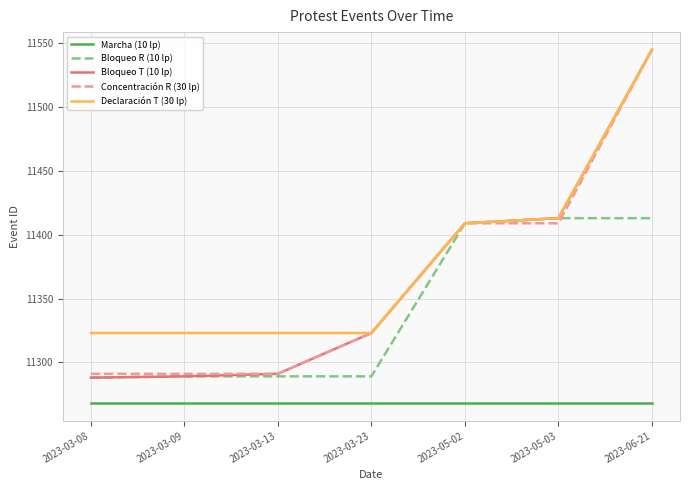

True or false: Declaración T (30 lp) and Marcha (10 lp) cross at least once.

False